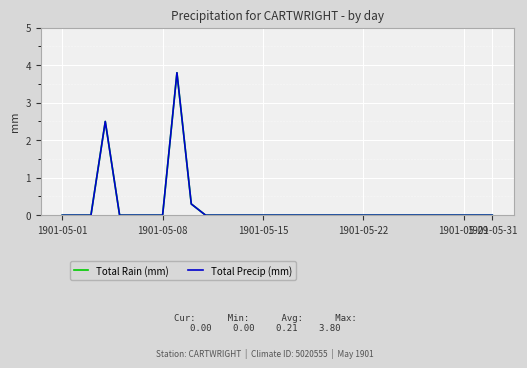

True or false: Total Rain (mm) and Total Precip (mm) intersect in this chart.

False